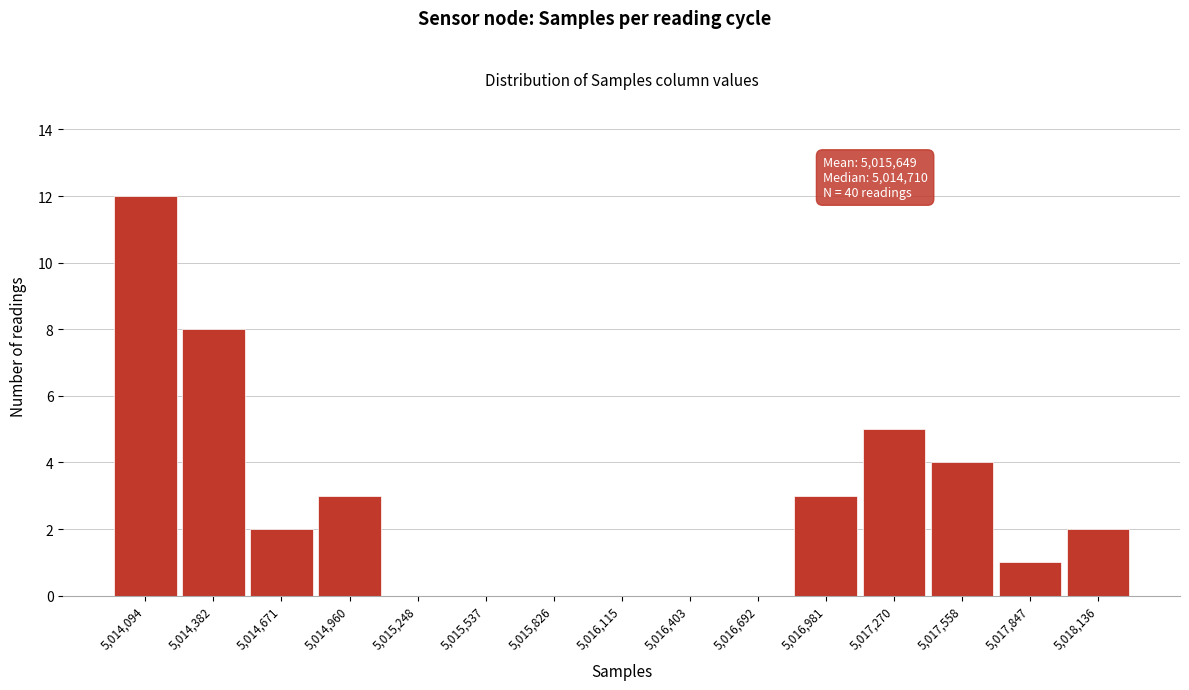

Reading left to right, list all the values displayed in this chart.

5,014,094=12	5,014,382=8	5,014,671=2	5,014,960=3	5,015,248=0	5,015,537=0	5,015,826=0	5,016,115=0	5,016,403=0	5,016,692=0	5,016,981=3	5,017,270=5	5,017,558=4	5,017,847=1	5,018,136=2